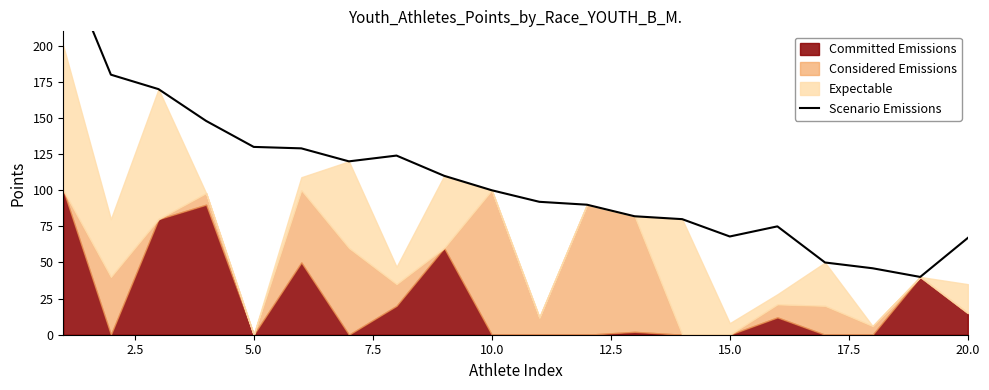

True or false: the data shows 63 at 18.

False